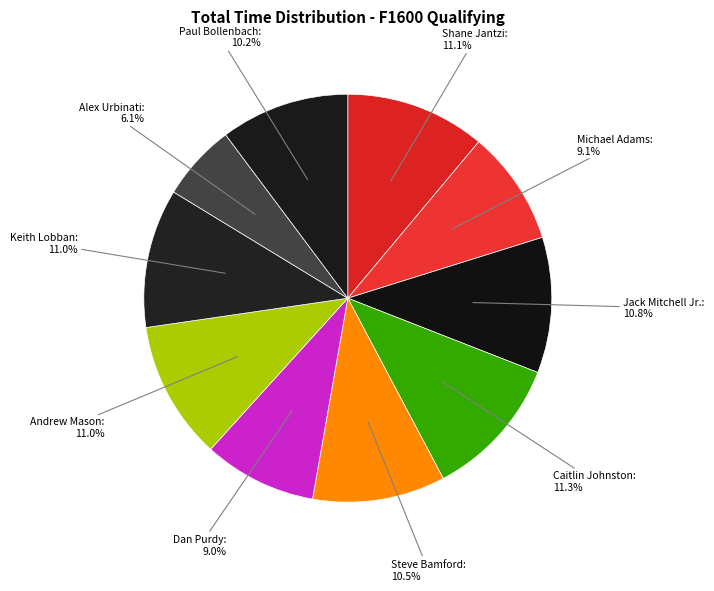

Rank the categories by value from highest to lowest.

Caitlin Johnston, Shane Jantzi, Keith Lobban, Andrew Mason, Jack Mitchell Jr., Steve Bamford, Paul Bollenbach, Michael Adams, Dan Purdy, Alex Urbinati